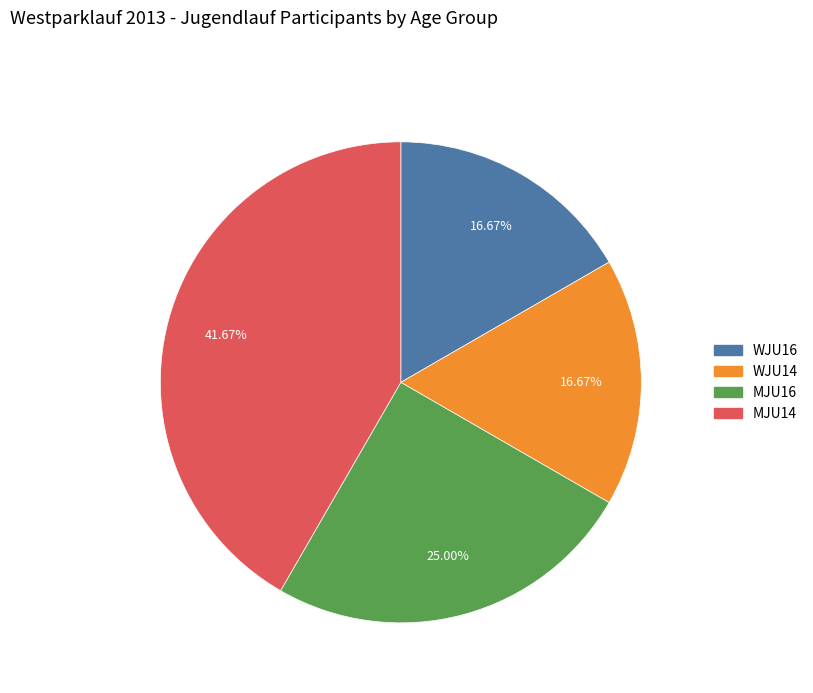

To the nearest percent, what is the average slice percentage?

25%